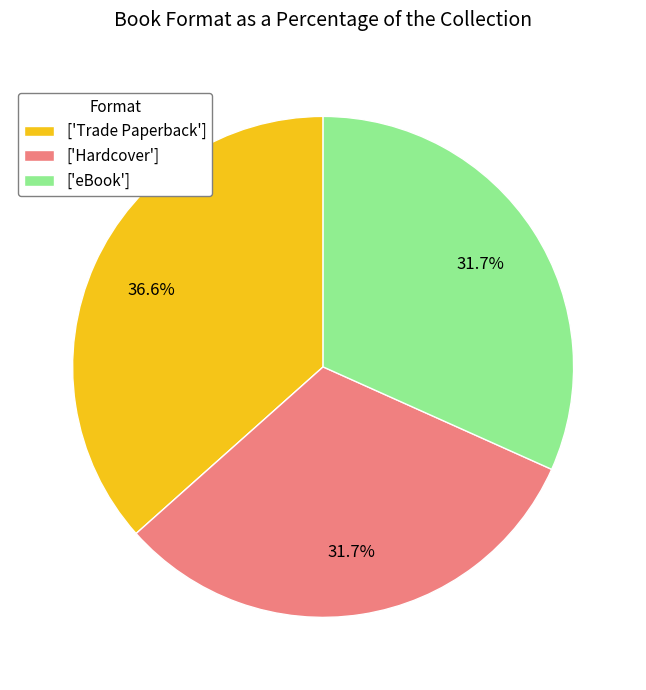

Which category has the biggest portion of the pie?

['Trade Paperback']